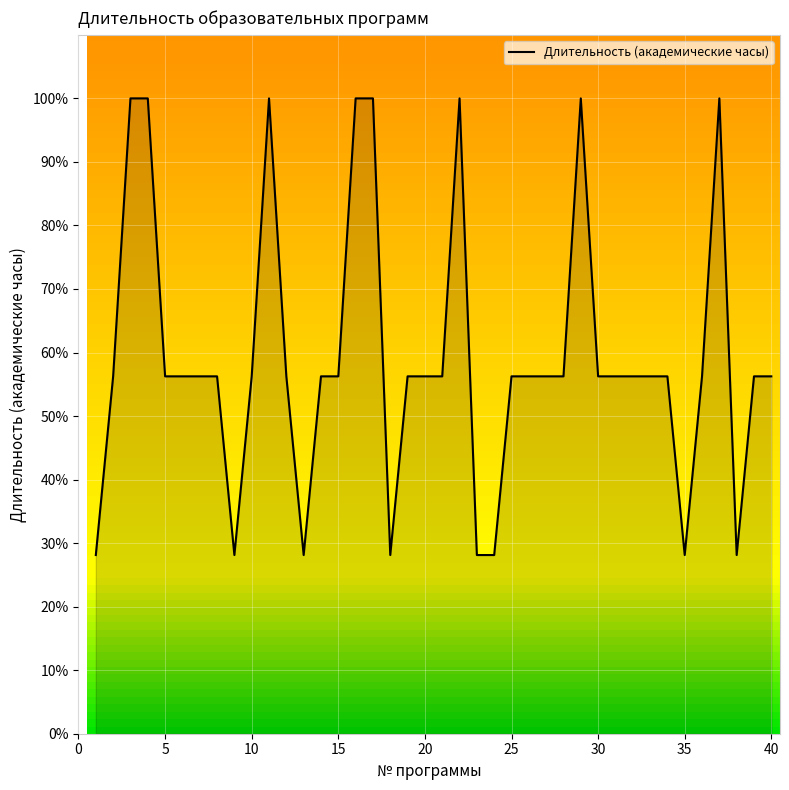

What is the difference between the maximum and minimum values?

71.9